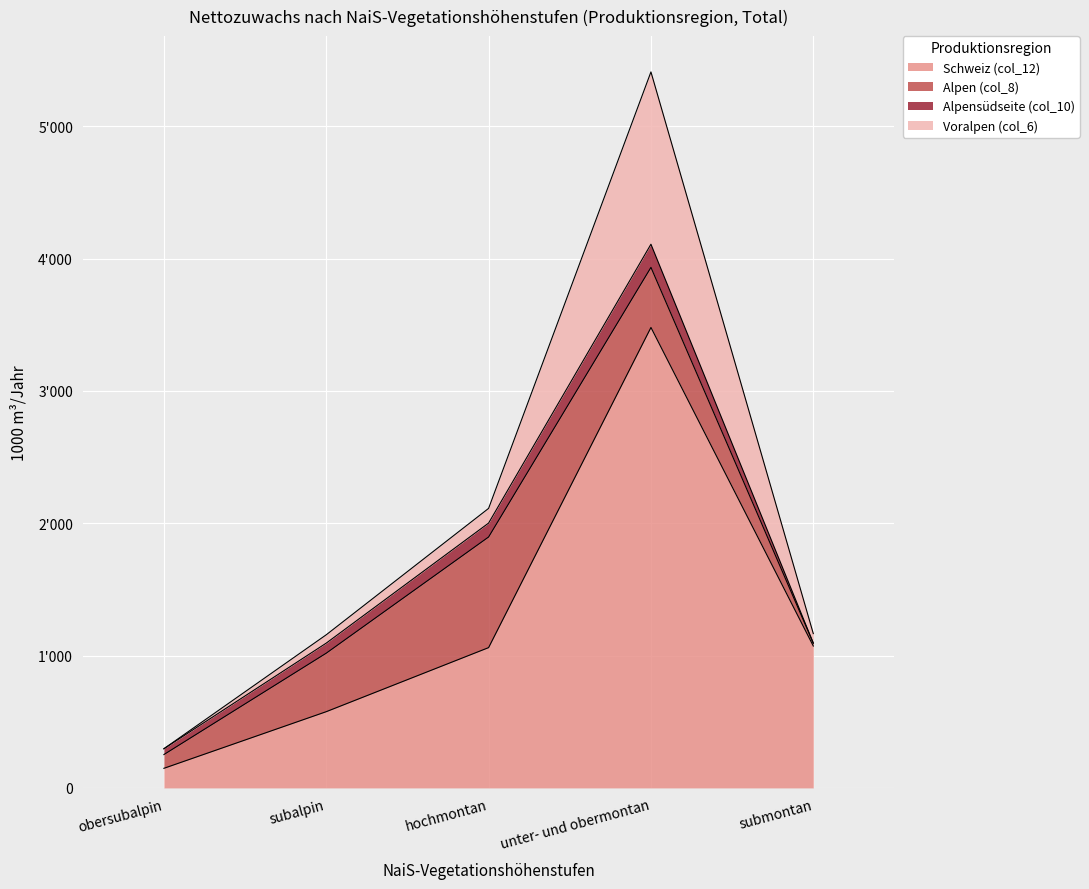

Which series has the largest total across all categories?

Schweiz (col_12)